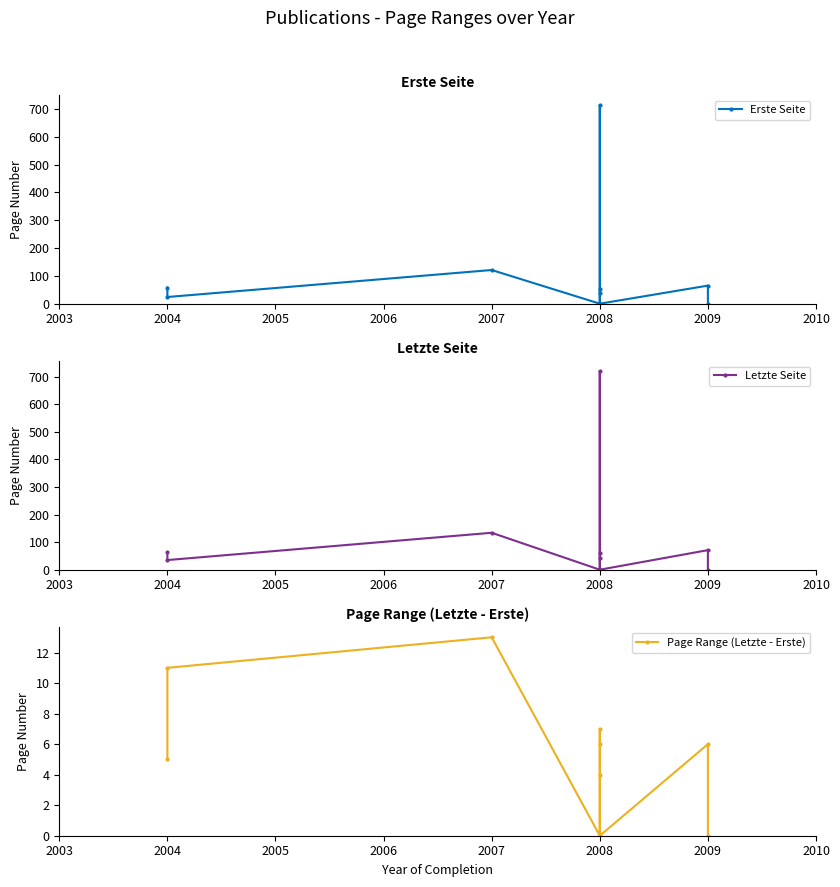

What is the value of the Erste Seite point at the 9th from the left?

65